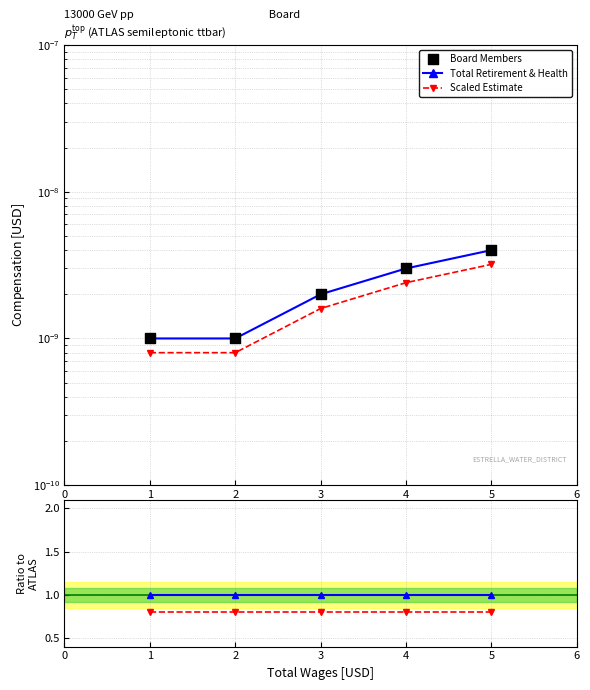

Which series contains the lowest Y value?

Scaled Estimate